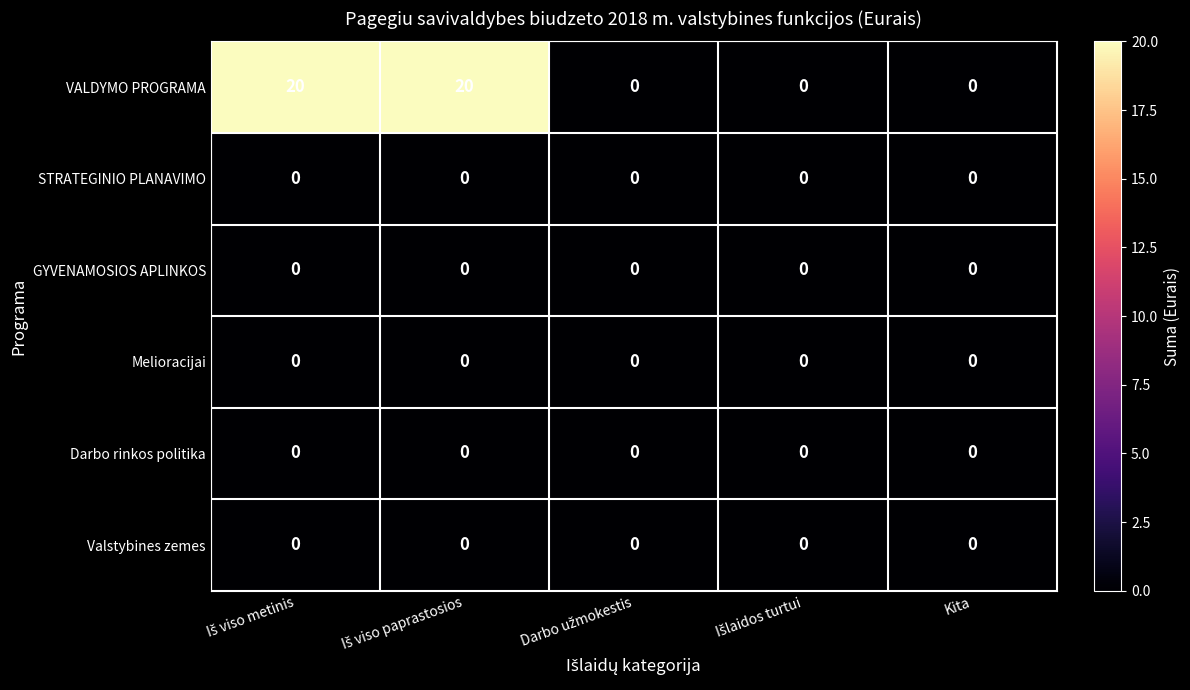

Which series has the widest spread of values?

VALDYMO PROGRAMA